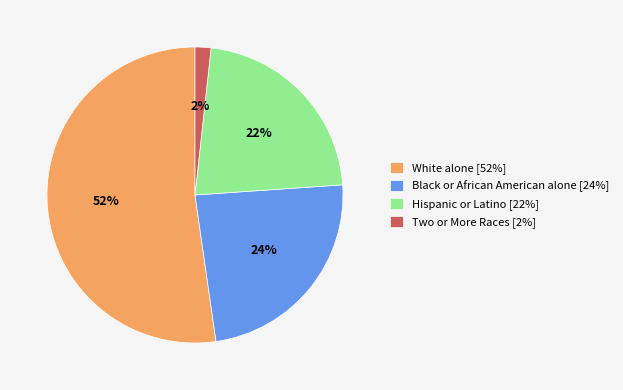

The Two or More Races slice represents 2% of the pie. True or false?

True